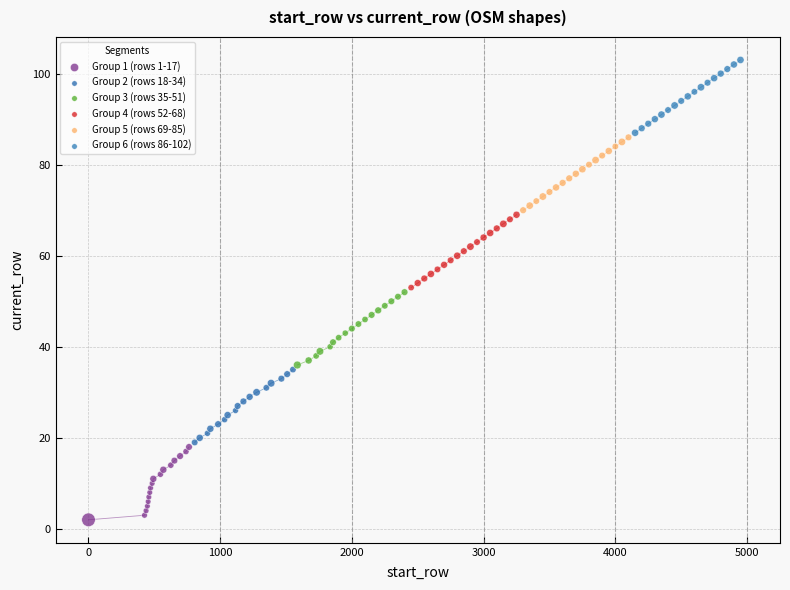

Which series contains the lowest Y value?

Group 1 (rows 1-17)